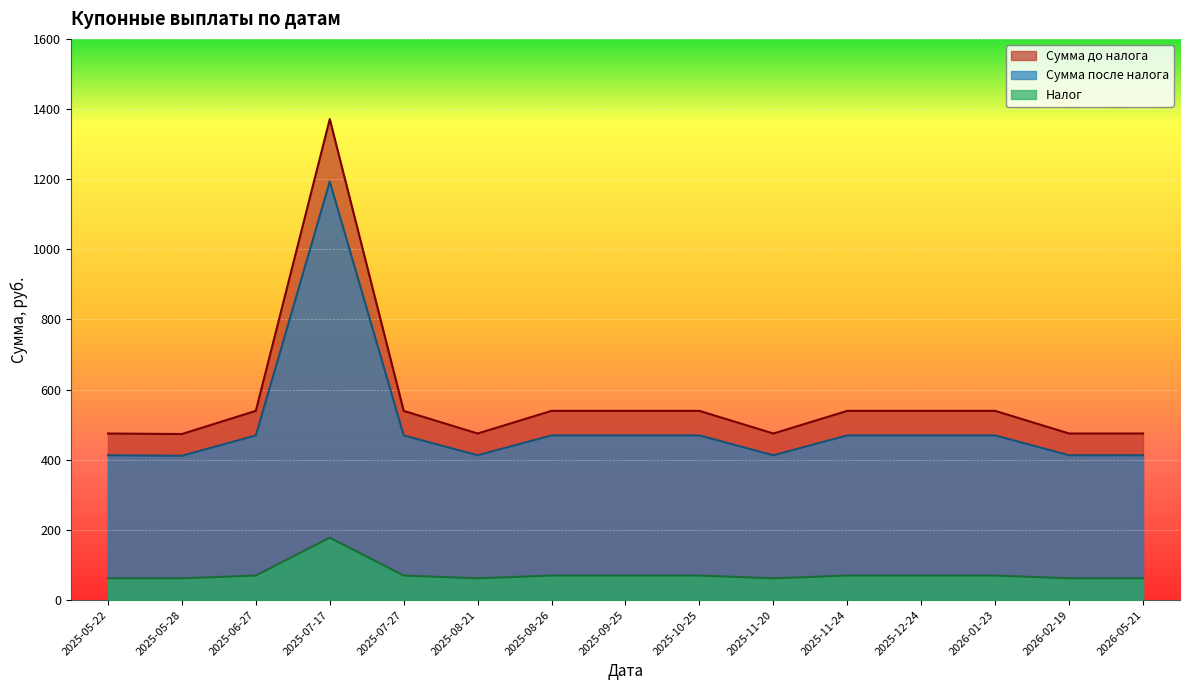

What value does the Сумма после налога series have at 2025-05-22?

412.9